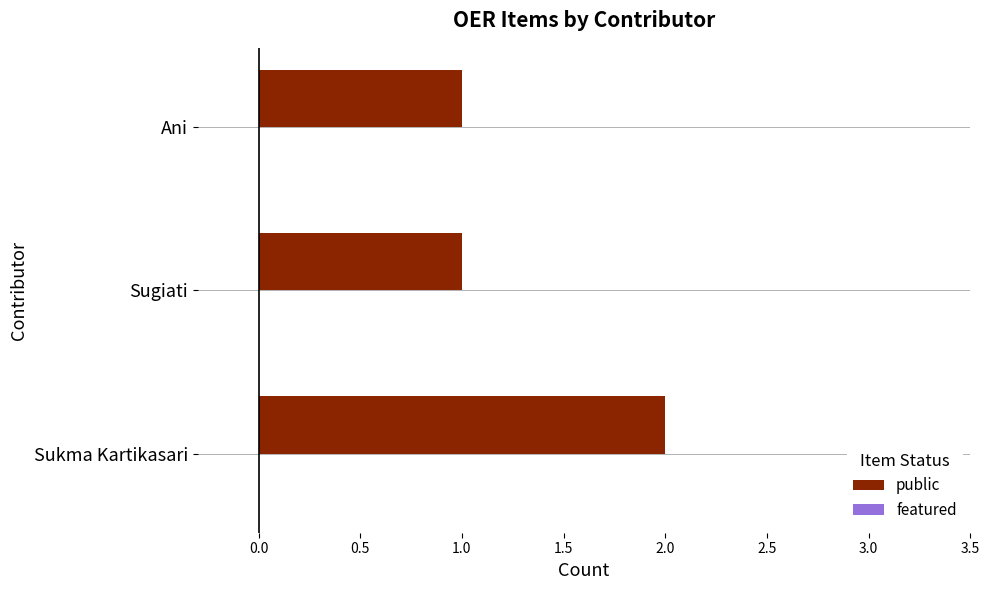

Is it true that the value at Sugiati is 0?

False